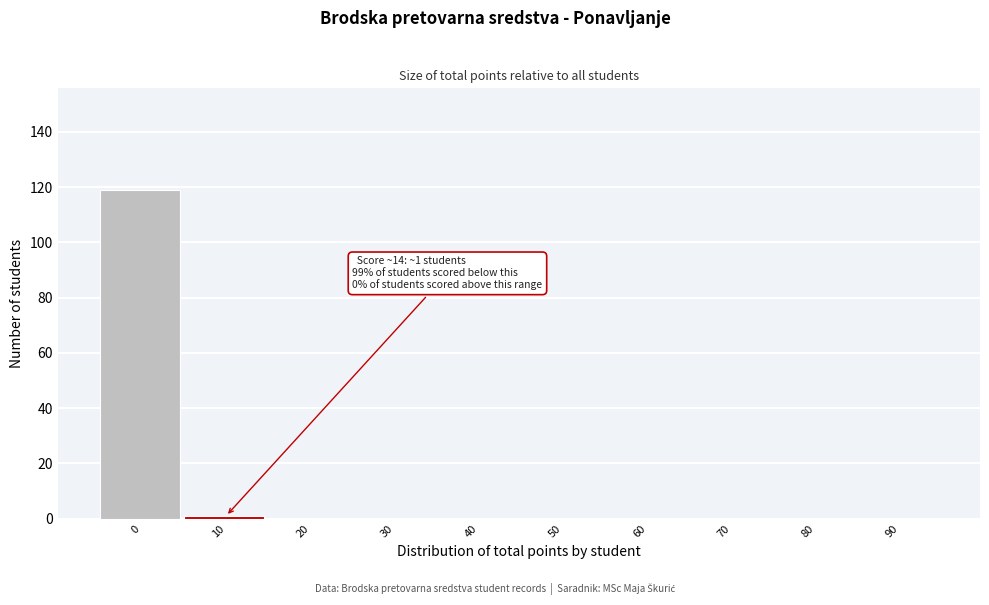

Reading left to right, transcribe all the data shown in this chart.

0=119	10=1	20=0	30=0	40=0	50=0	60=0	70=0	80=0	90=0